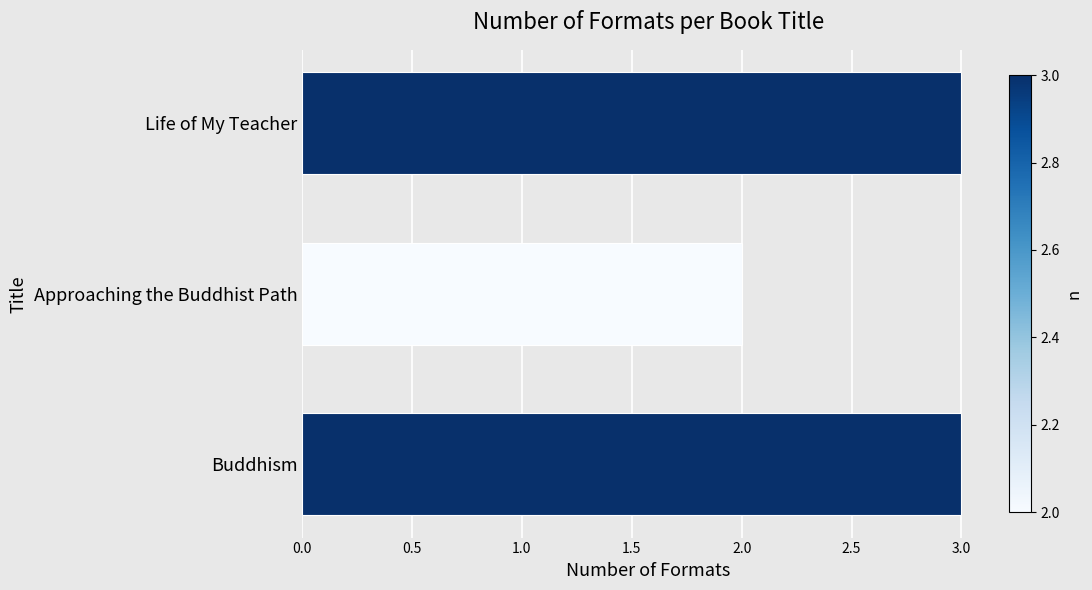

Reading top to bottom, extract all data points from this chart.

3	2	3